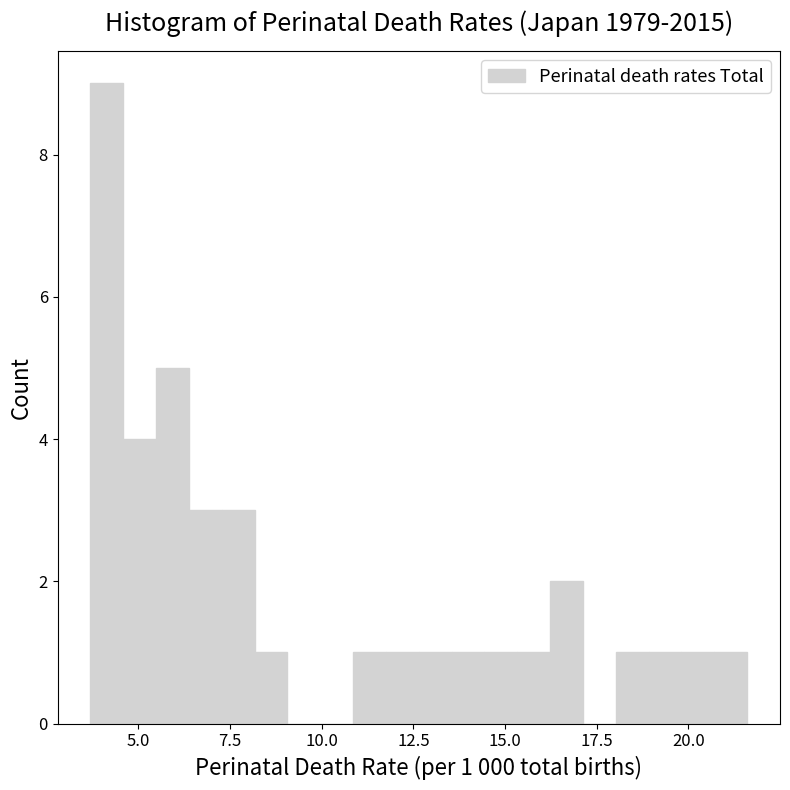

Around what value on the x-axis is the tallest bar? Give the approximate position of its centre, as read against the axis.

4.0